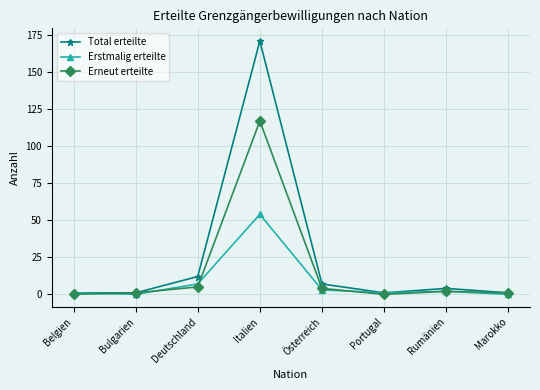

Rank the series by their maximum value, from lowest to highest.

Erstmalig erteilte, Erneut erteilte, Total erteilte